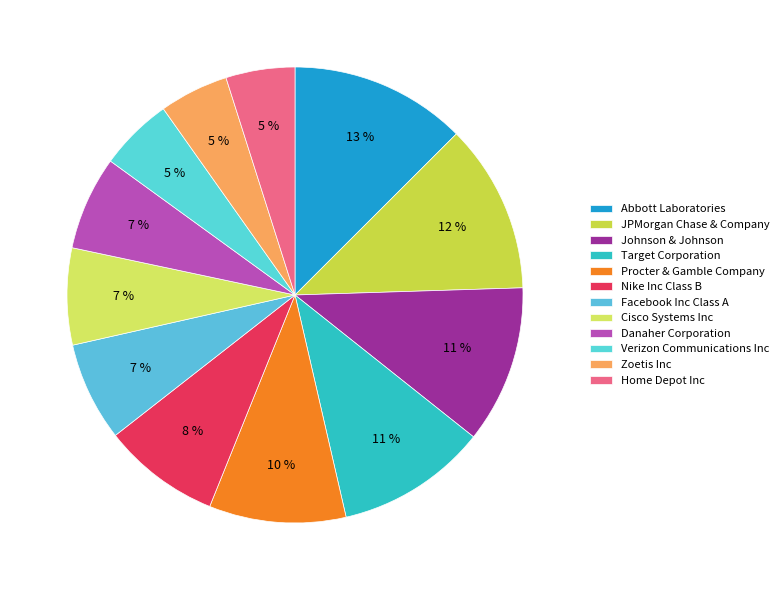

Does Target Corporation account for over 50% of the chart?

No